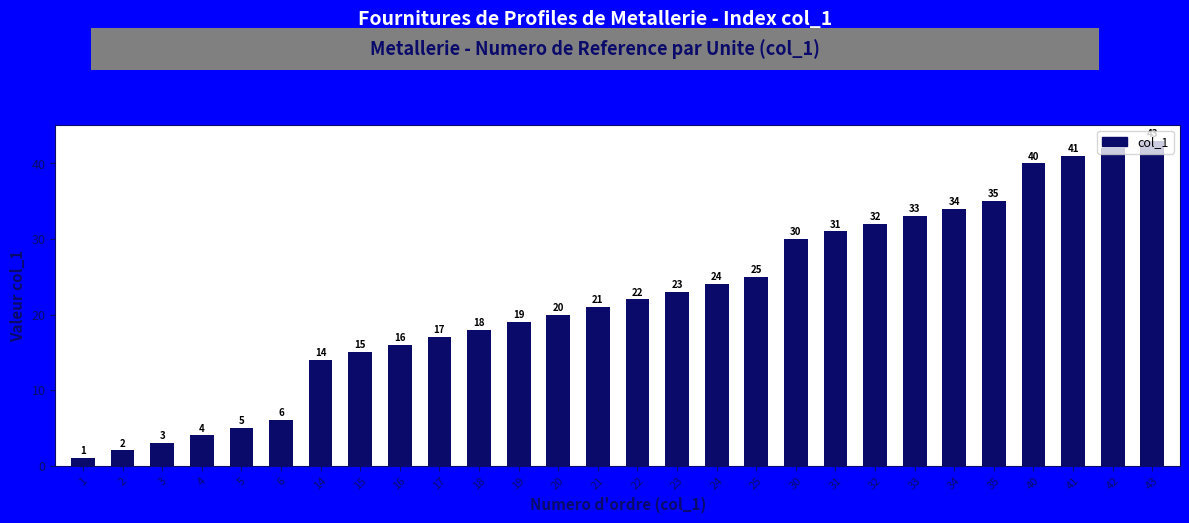

Which category has the lowest value across all series?

1